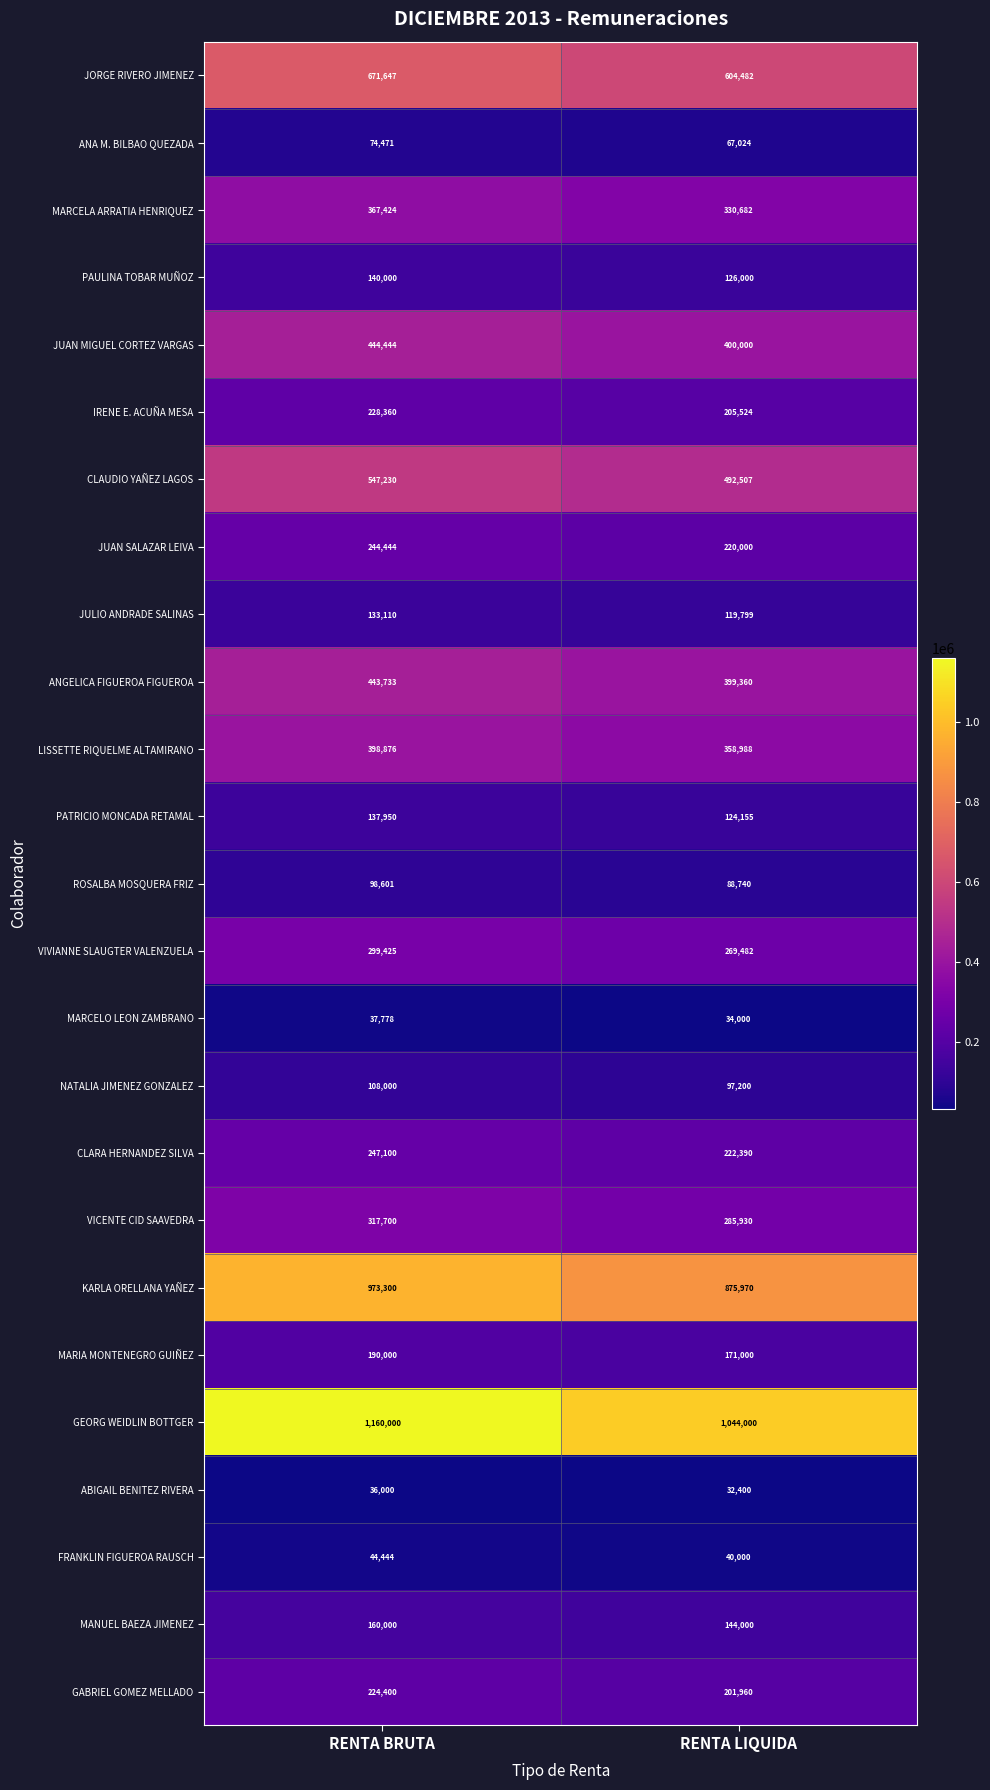

What is the difference between the highest and lowest values at RENTA BRUTA?

1124000